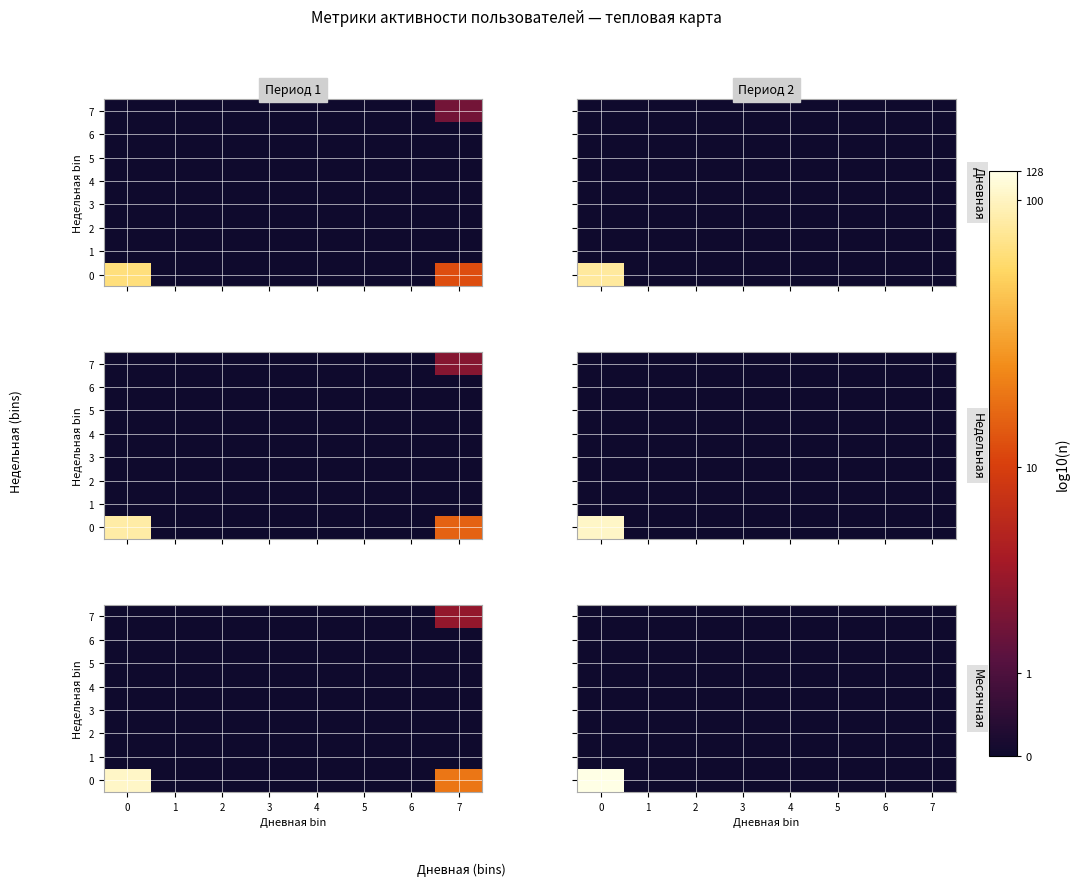

At 1, list the series in order from largest to smallest.

0, 1, 2, 3, 4, 5, 6, 7